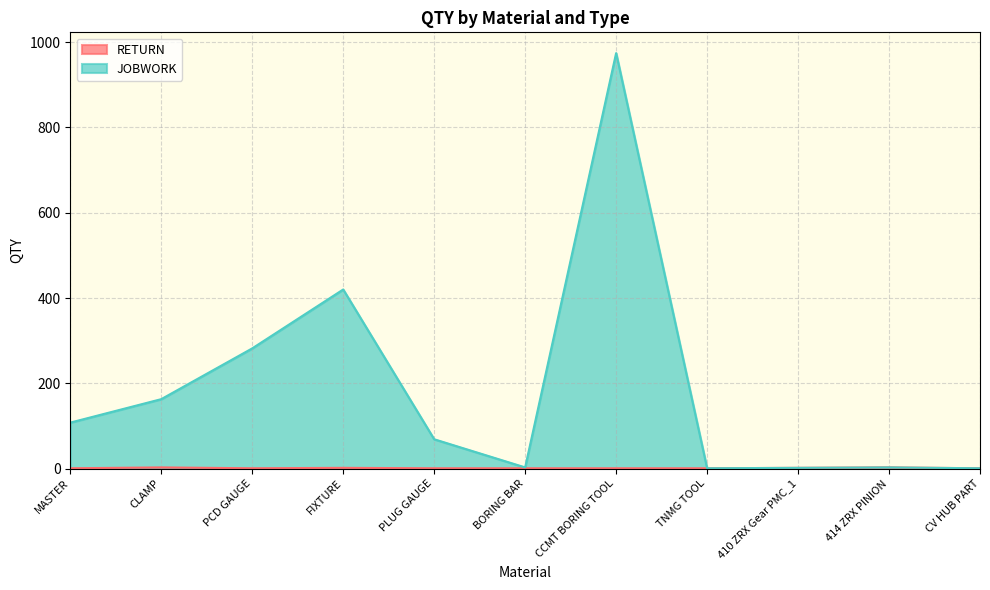

The value of JOBWORK at BORING BAR is 1. True or false?

False